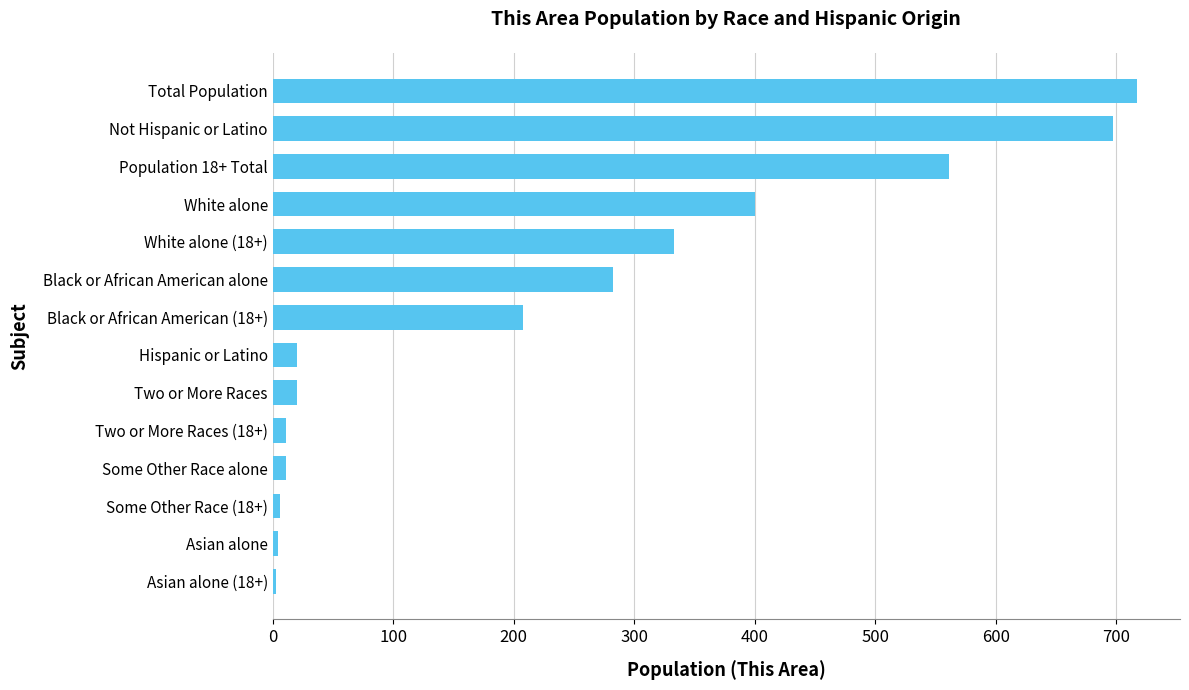

Read the value at Black or African American alone.

282